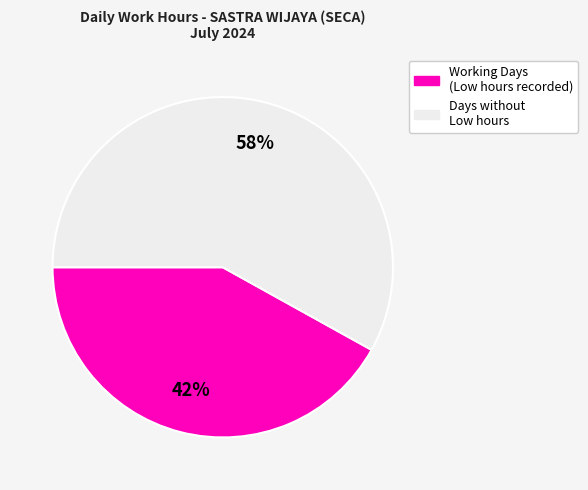

Does any single category account for the majority?

Yes